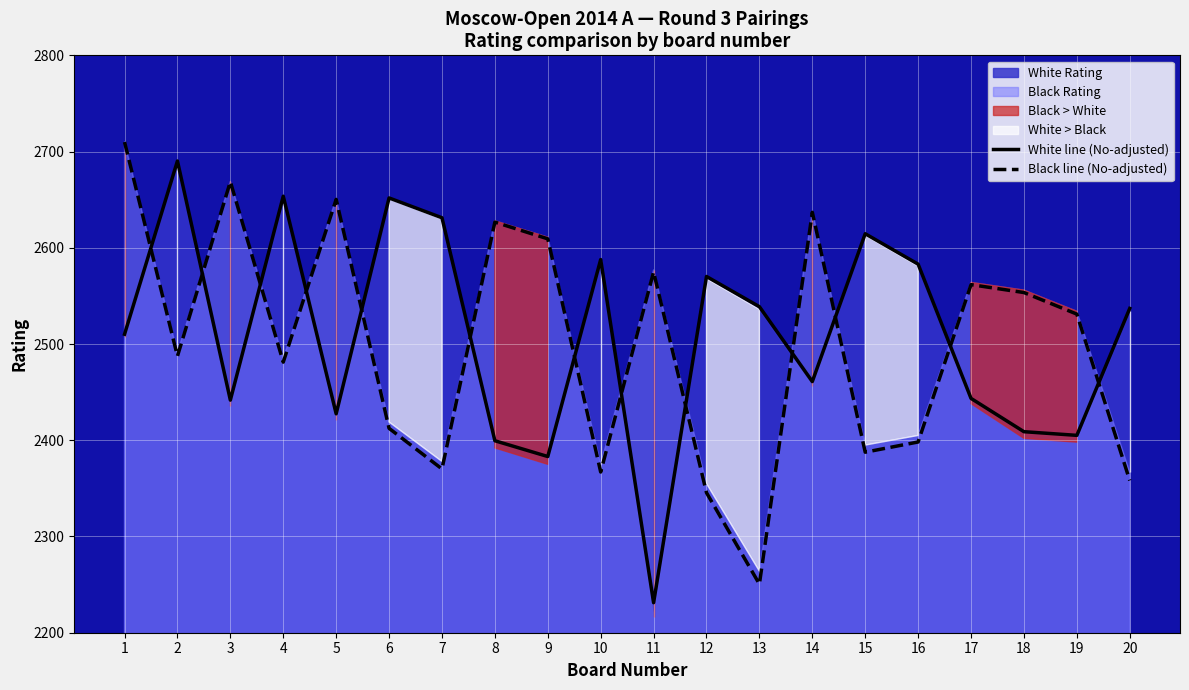

At which category does White line (No-adjusted) reach its first local peak?

2